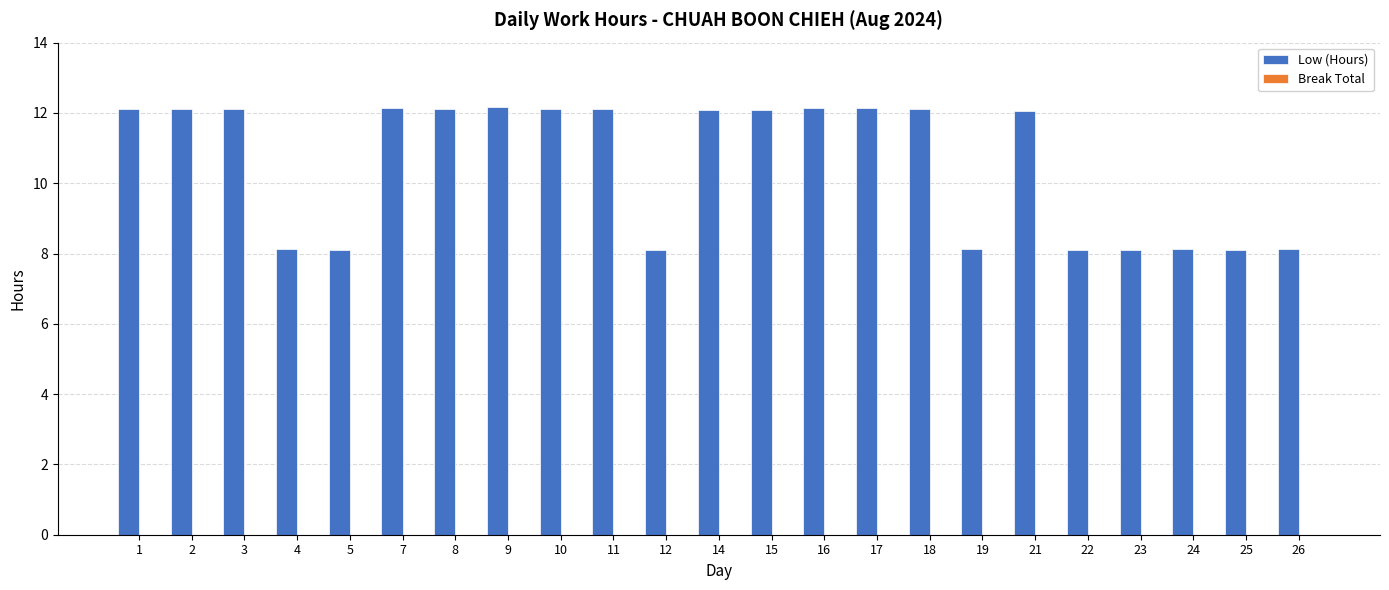

True or false: the data shows 17.0 at 9.

False